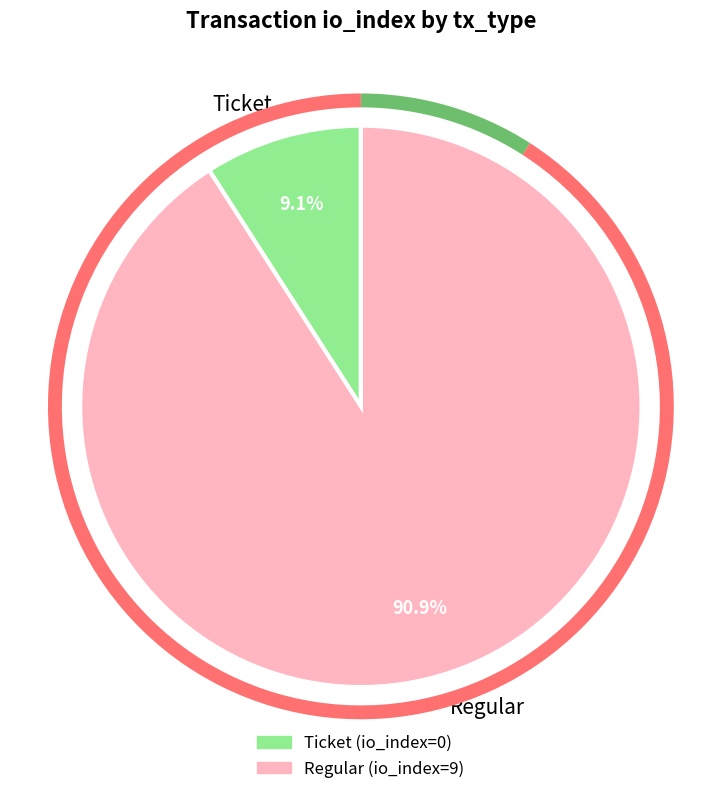

How many segments does this pie chart have?

2